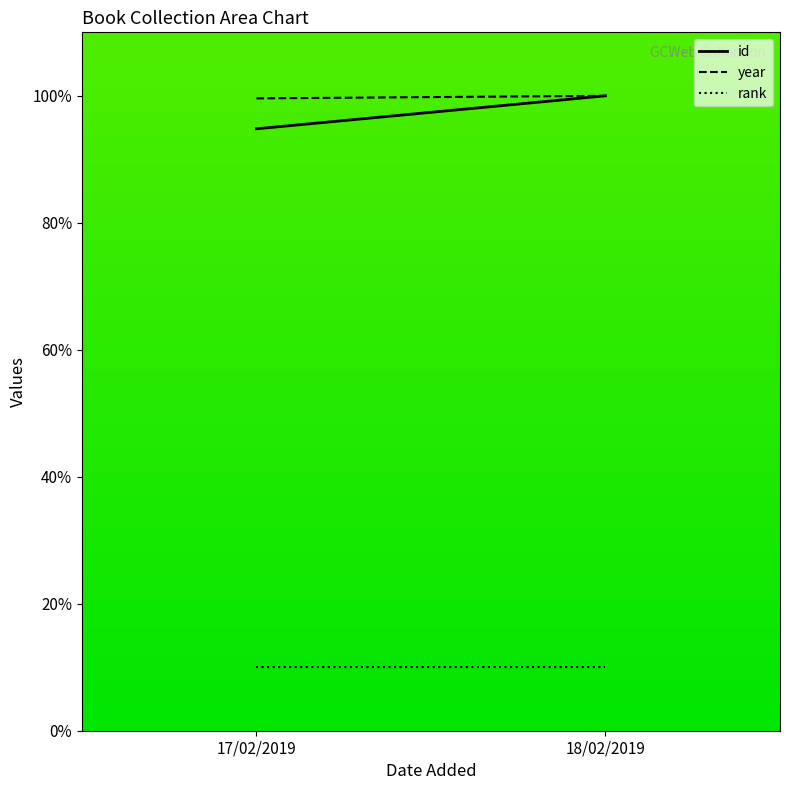

How many id values are between 94 and 100?

2